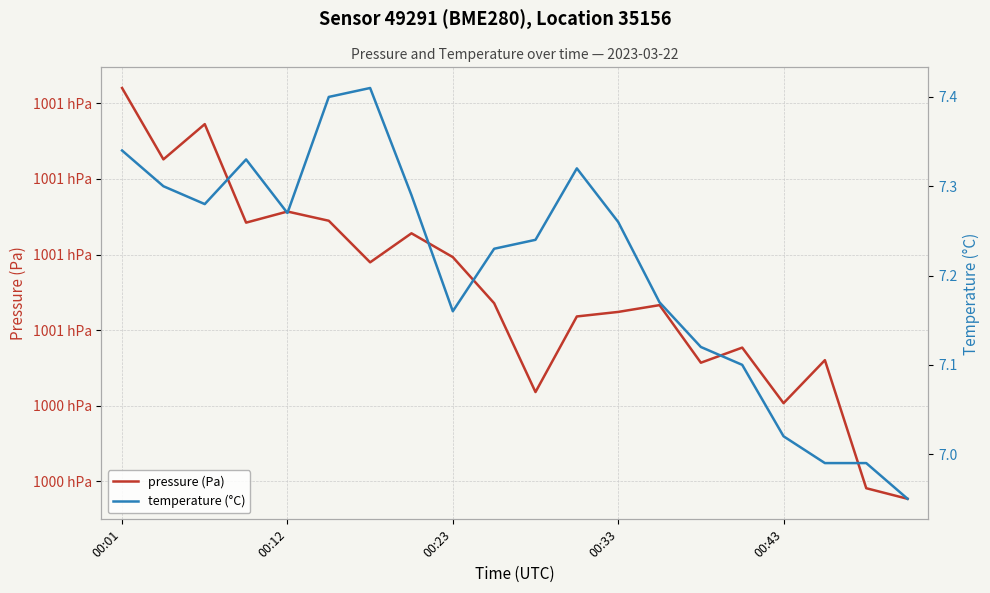

What are all the series names shown in the legend?

pressure (Pa), temperature (°C)